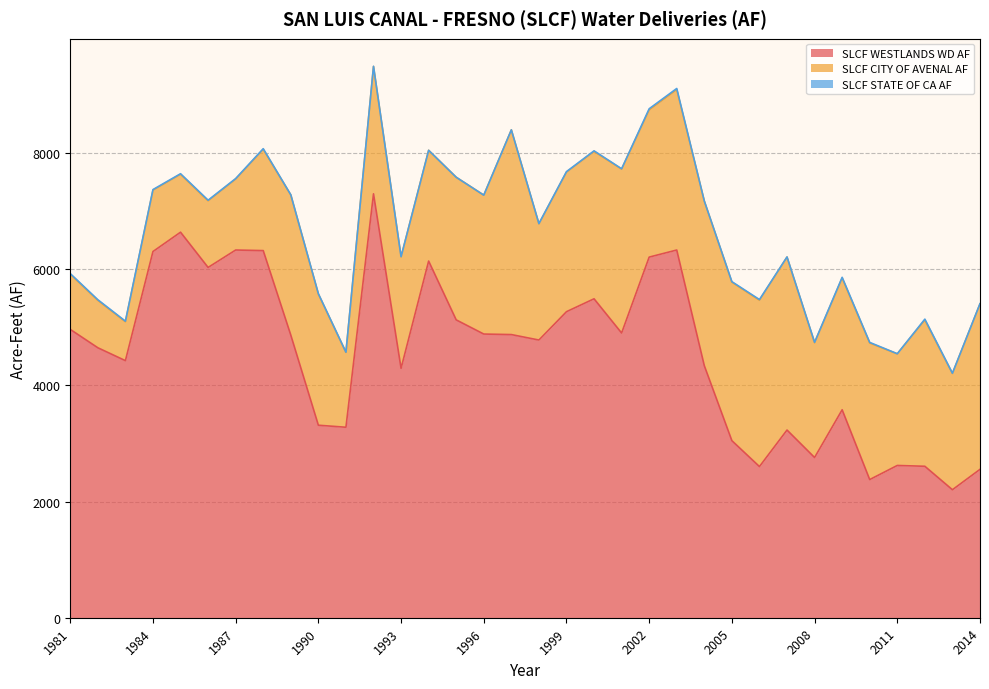

At which category does SLCF CITY OF AVENAL AF reach its first local peak?

1984